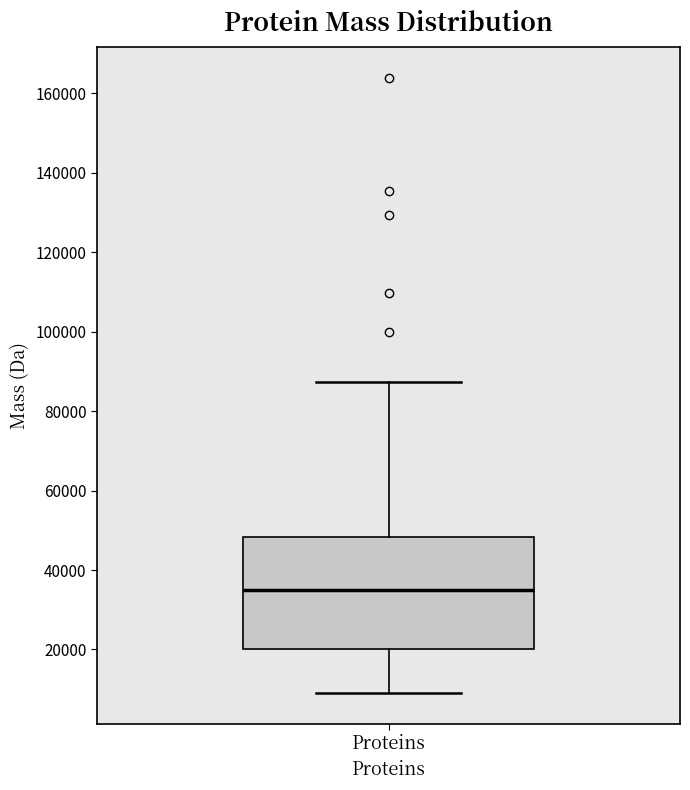

Transcribe this box plot: give where the median line is, the range the box spans, and where the two whiskers end, as read against the y-axis. The values are not printed on the chart, so give them approximately, as read against the axis.

median 34000, box 20000 to 48000, whiskers 10000 to 88000